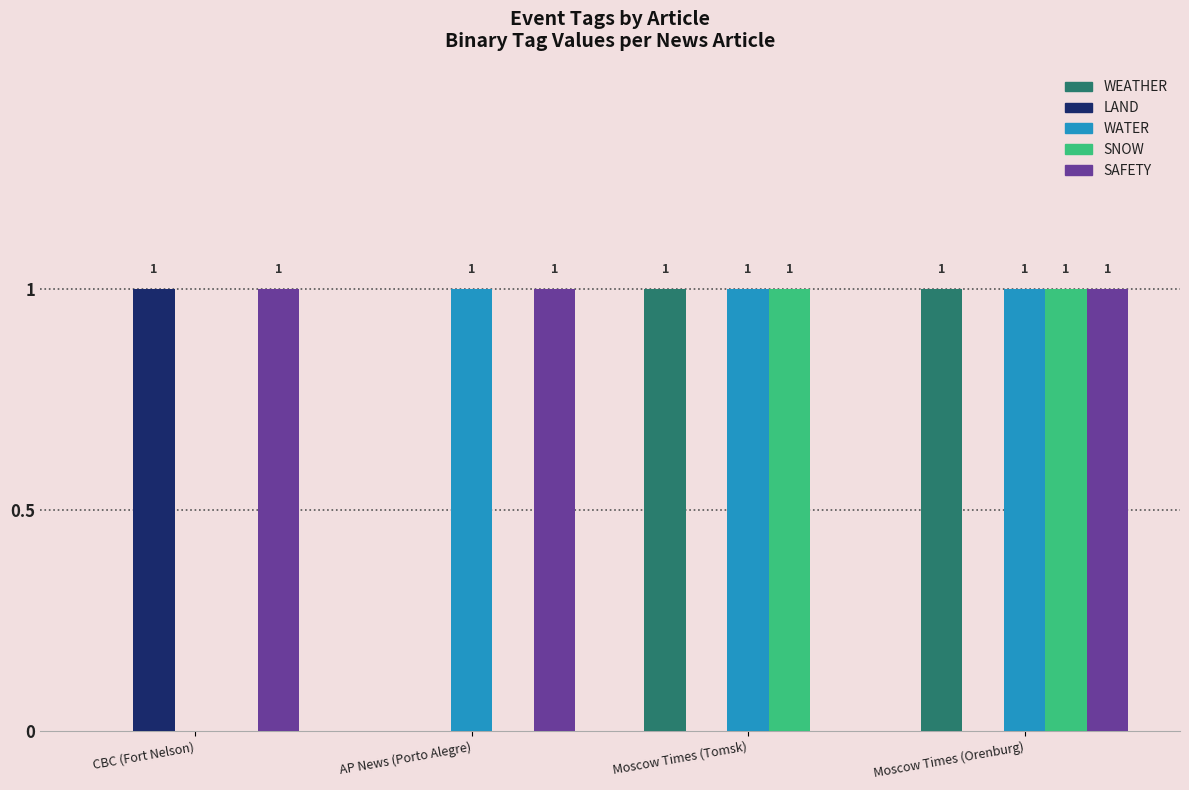

Is the value of LAND at AP News (Porto Alegre) greater than the value of WATER at Moscow Times (Tomsk)?

No